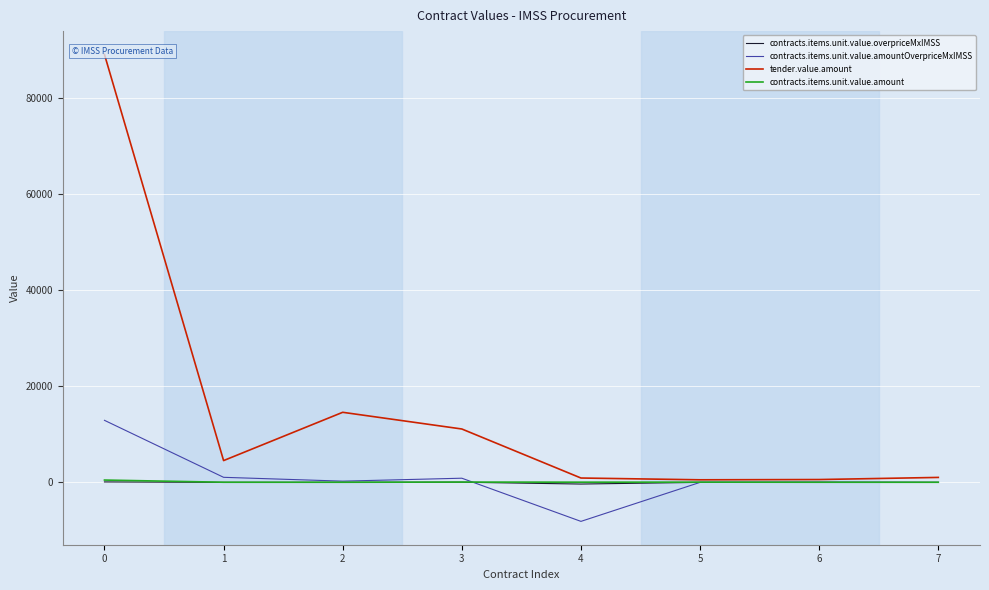

Is it true that contracts.items.unit.value.amount equals 22.0 at 7?

True